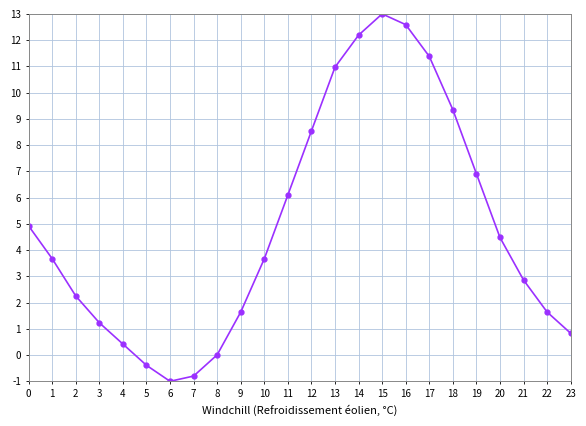

What is the change in value from 6 to 10?

+4.7